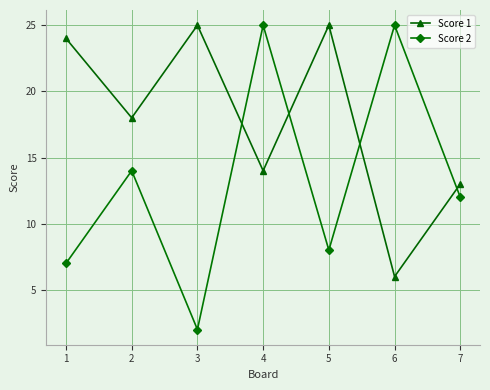

How many lines are shown in the chart?

2